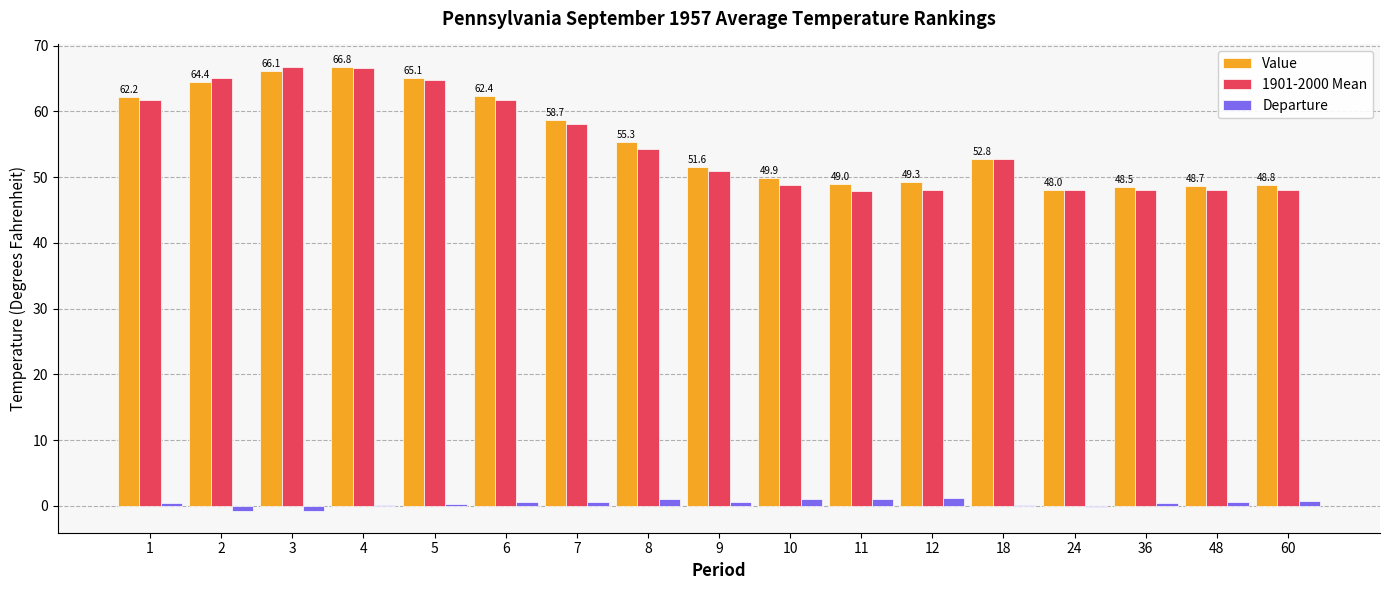

The value of Value at 5 is 65.1. True or false?

True